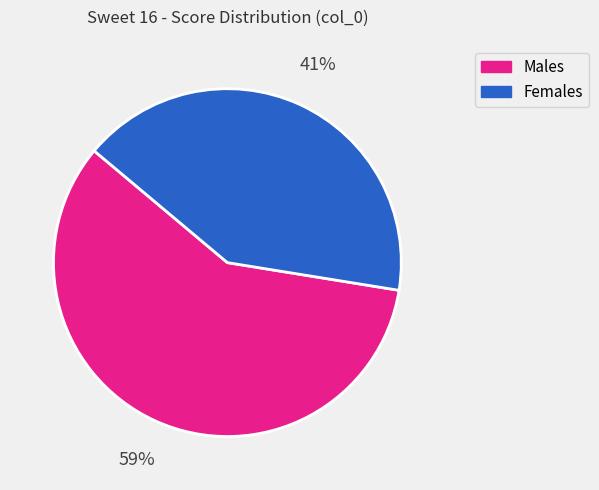

Is the sum of Males and Females greater than half?

Yes